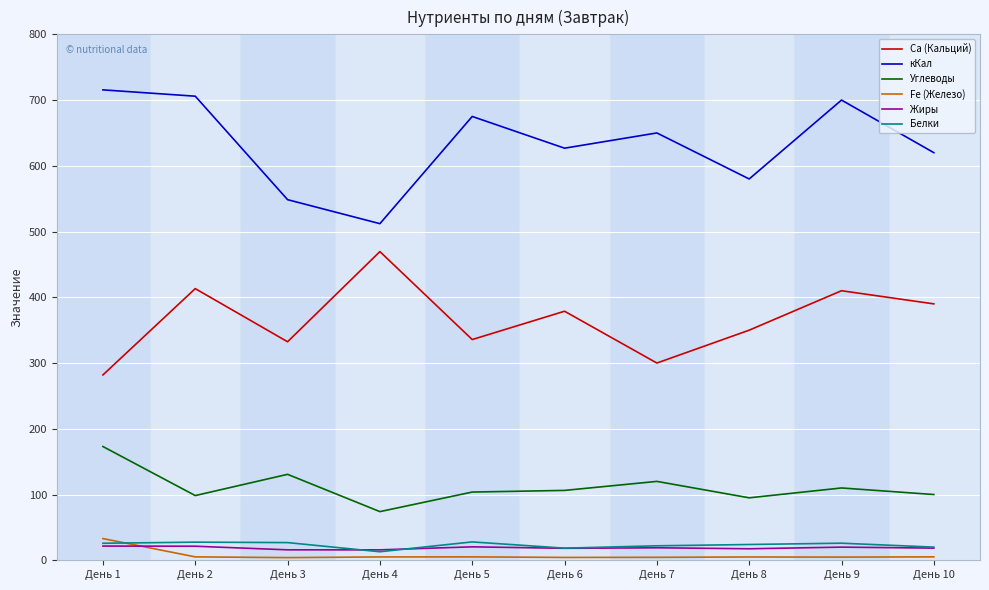

True or false: Белки has more than 1 points higher than both neighbors.

True